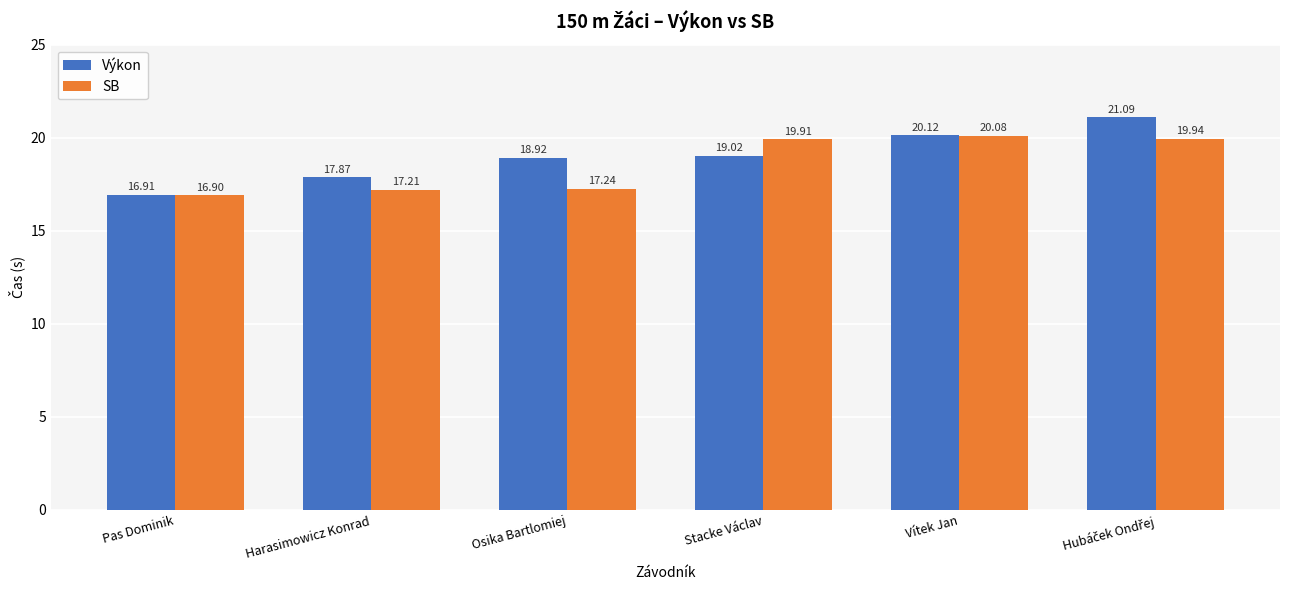

Which category has the highest value in the SB series?

Vítek Jan